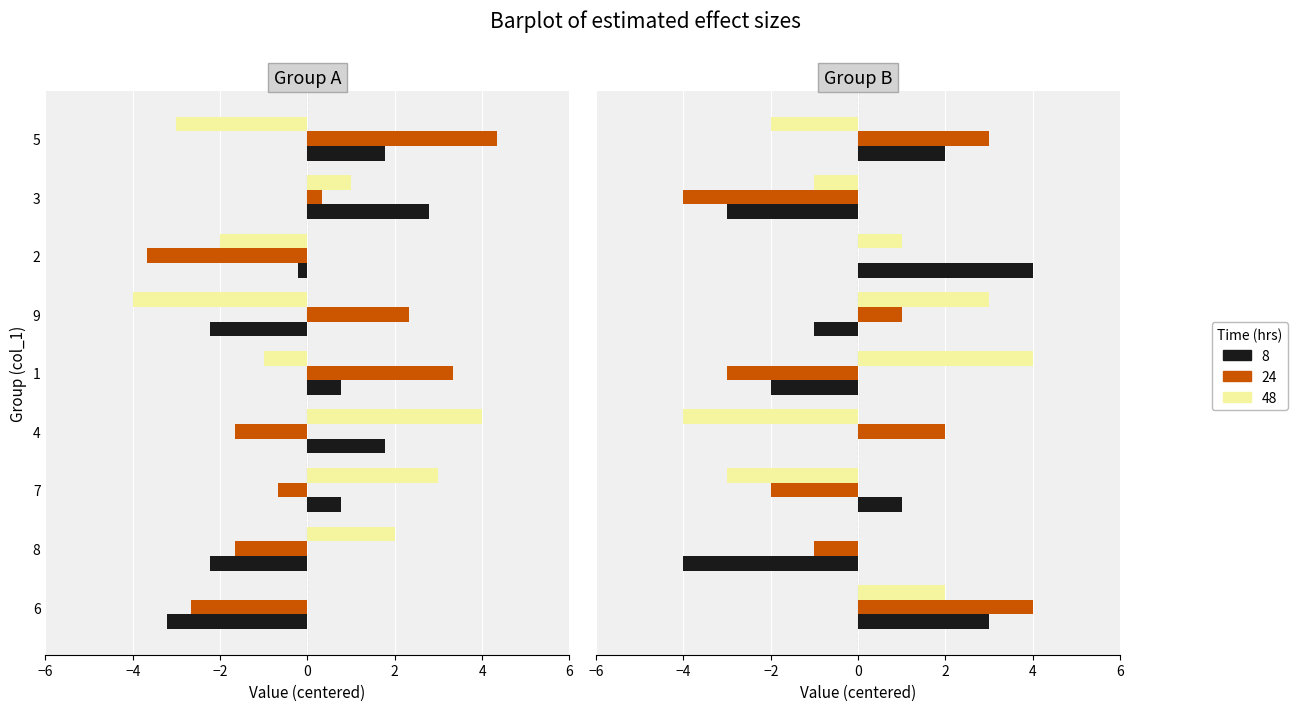

What is the difference between the maximum and minimum values in the col_8 series?

8.0